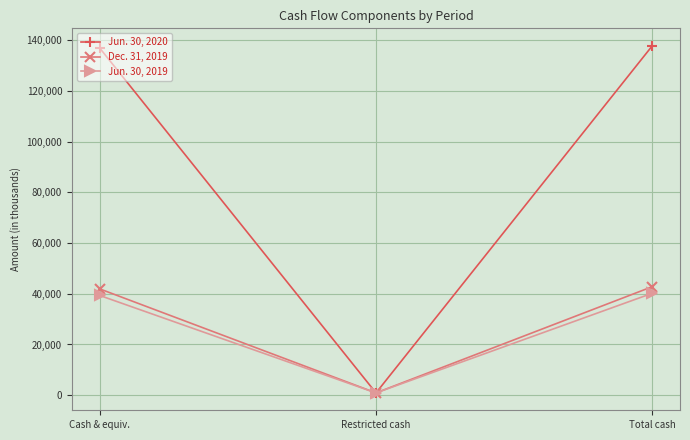

Which series has the widest spread of values?

Jun. 30, 2020